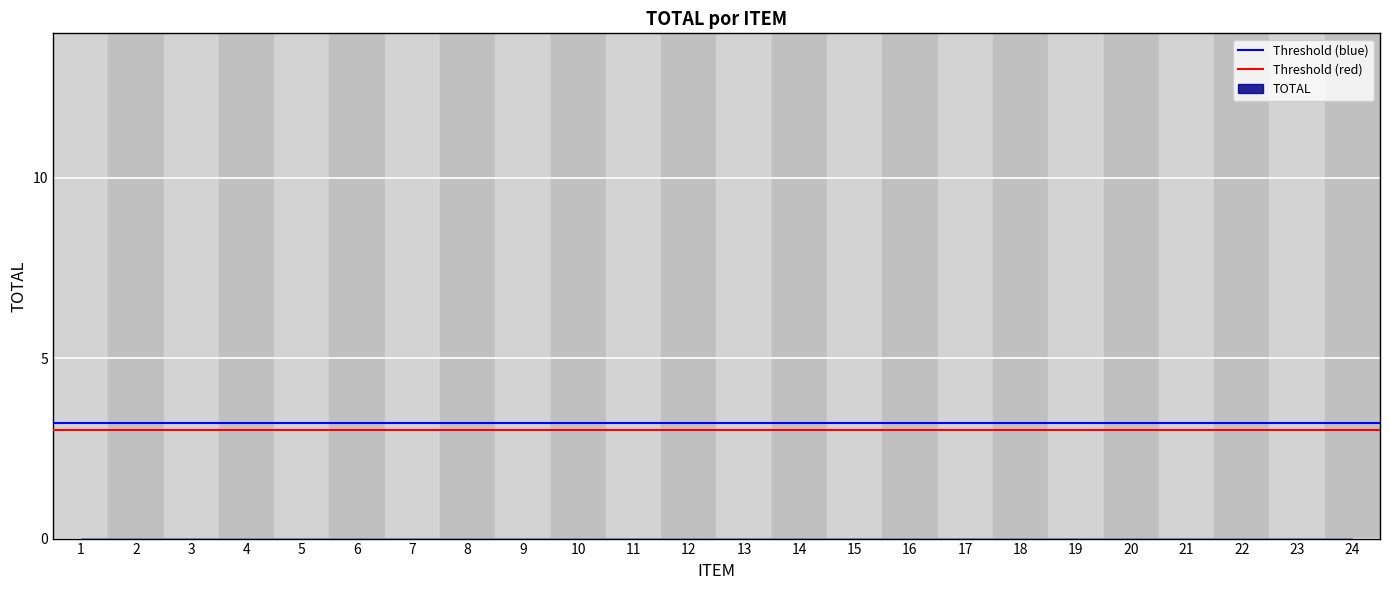

What is the greatest value displayed?

3.2